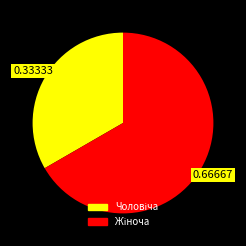

Does any single category account for the majority?

Yes